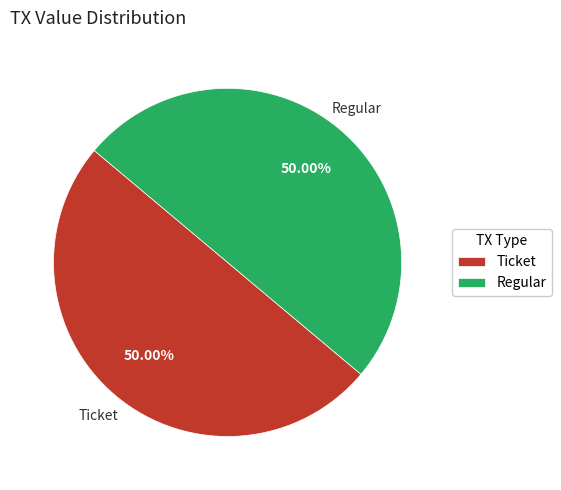

Combined, do Ticket and Regular account for over 50%?

Yes